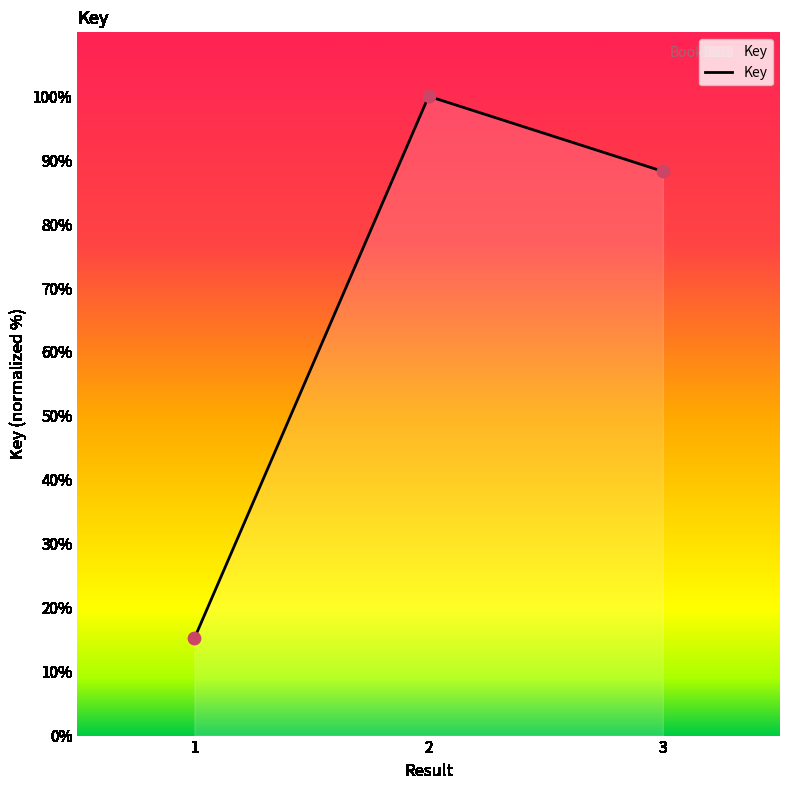

Between 3 and 2, which is larger?

2